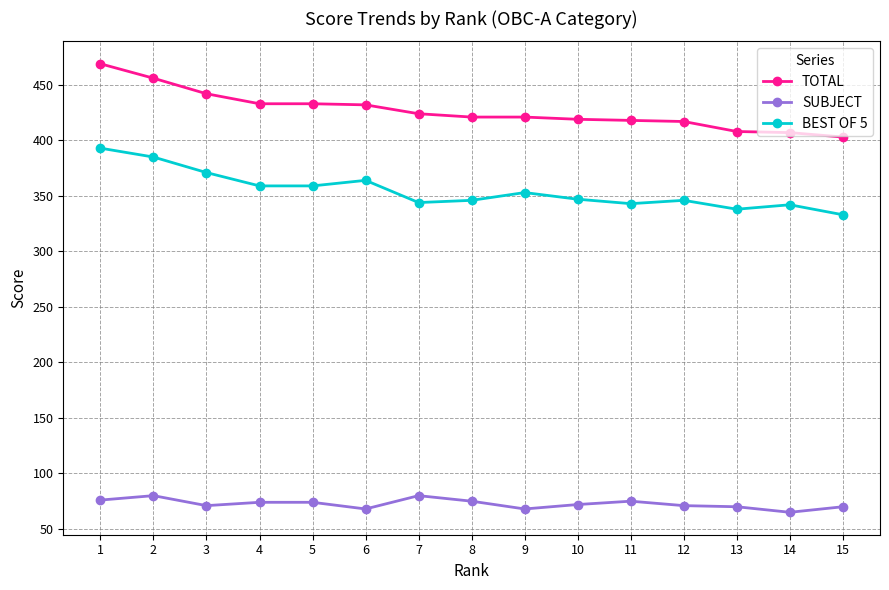

True or false: BEST OF 5 and TOTAL cross at least once.

False